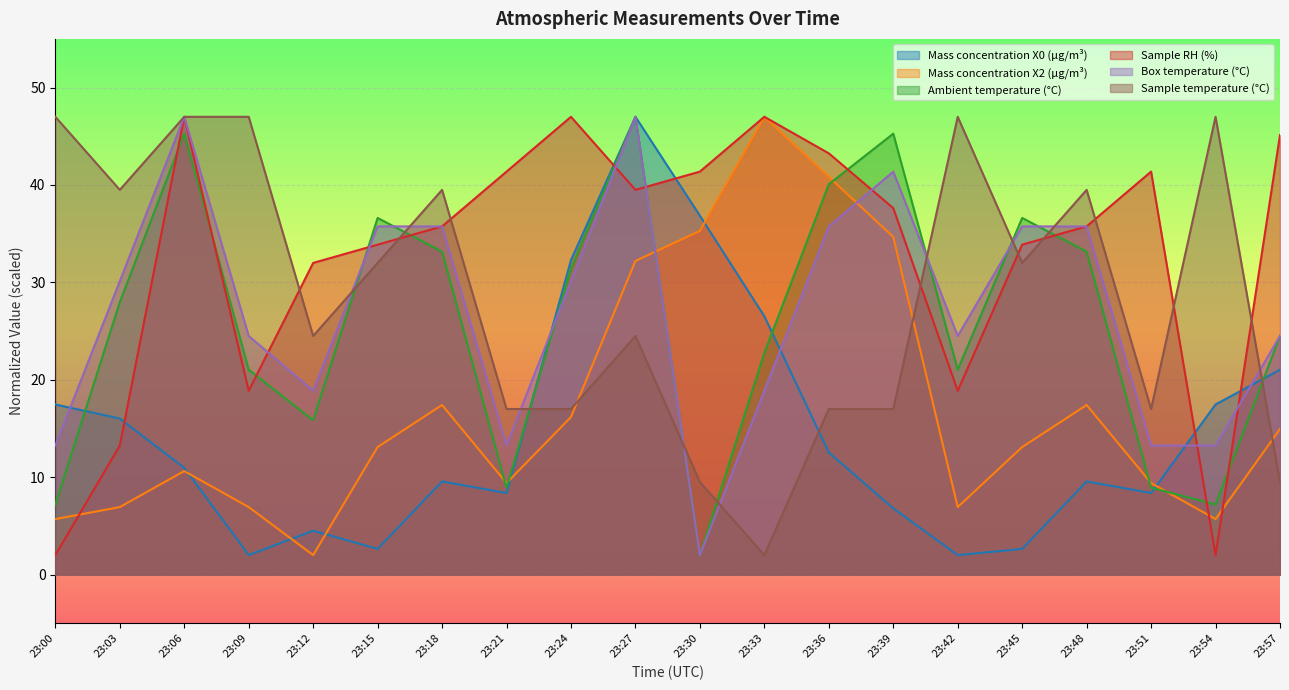

What is the value of the Mass concentration X0 (μg/m³) point at the 3rd from the left?

11.0